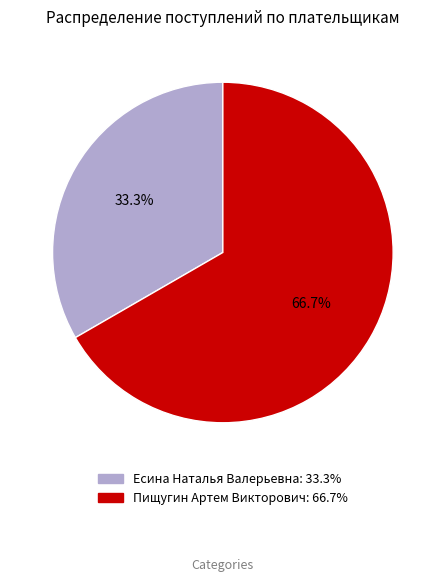

Do Есина Наталья Валерьевна and Пищугин Артем Викторович together represent more than half of the pie?

Yes